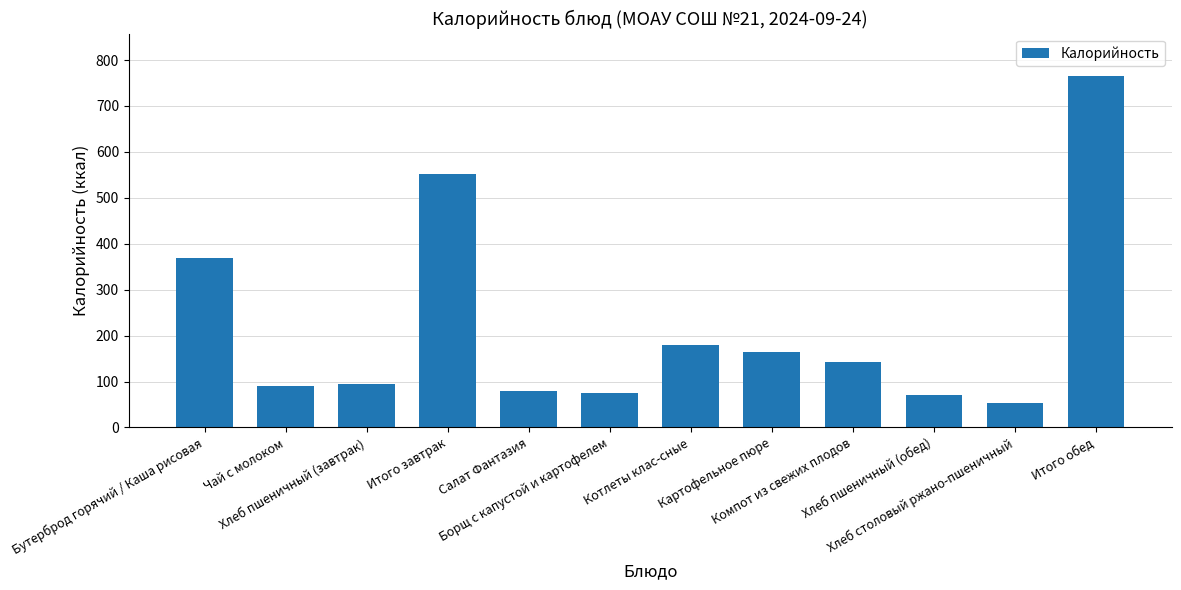

What is the difference between the second highest and second lowest values?

481.5